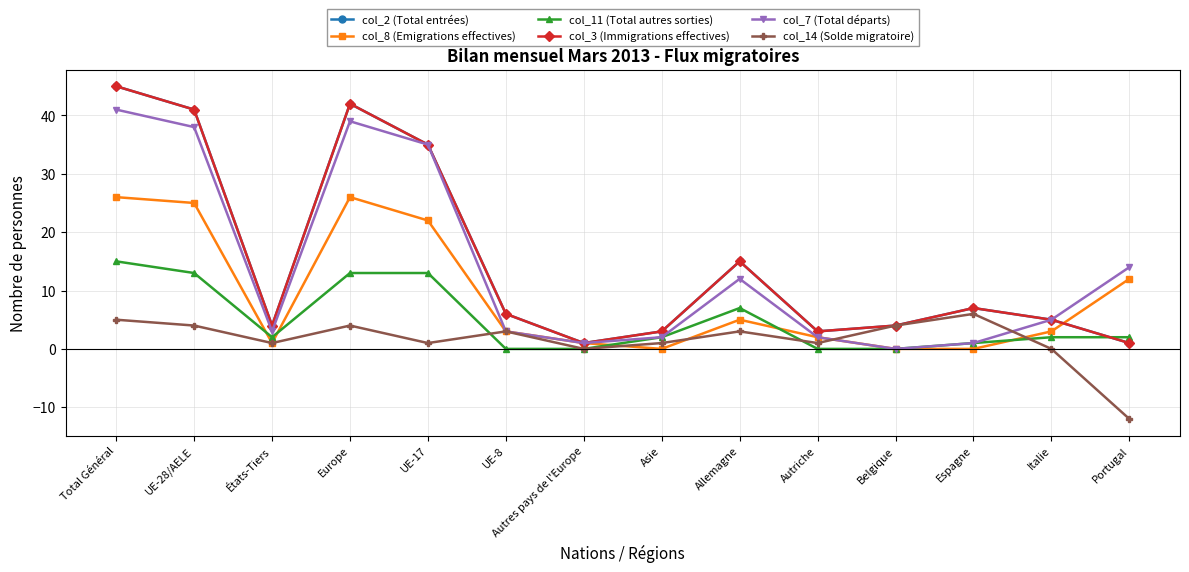

Does the chart have visible grid lines?

Yes